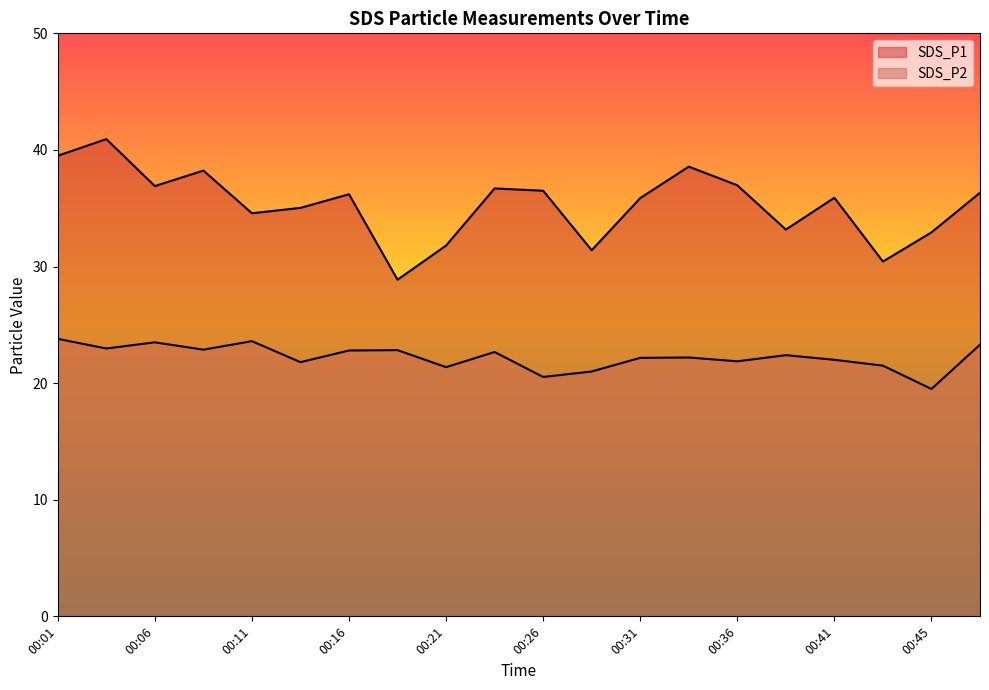

Reading left to right, extract all data points from this chart.

SDS_P1: 00:01=39.5	00:04=40.9	00:06=36.9	00:09=38.2	00:11=34.6	00:14=35.0	00:16=36.2	00:19=28.9	00:21=31.8	00:23=36.7	00:26=36.5	00:28=31.4	00:31=35.9	00:33=38.6	00:36=37.0	00:38=33.2	00:41=35.9	00:43=30.4	00:45=32.9	00:48=36.3
SDS_P2: 00:01=23.8	00:04=23.0	00:06=23.5	00:09=22.9	00:11=23.6	00:14=21.8	00:16=22.8	00:19=22.8	00:21=21.4	00:23=22.7	00:26=20.5	00:28=21.0	00:31=22.2	00:33=22.2	00:36=21.9	00:38=22.4	00:41=22.0	00:43=21.5	00:45=19.5	00:48=23.3